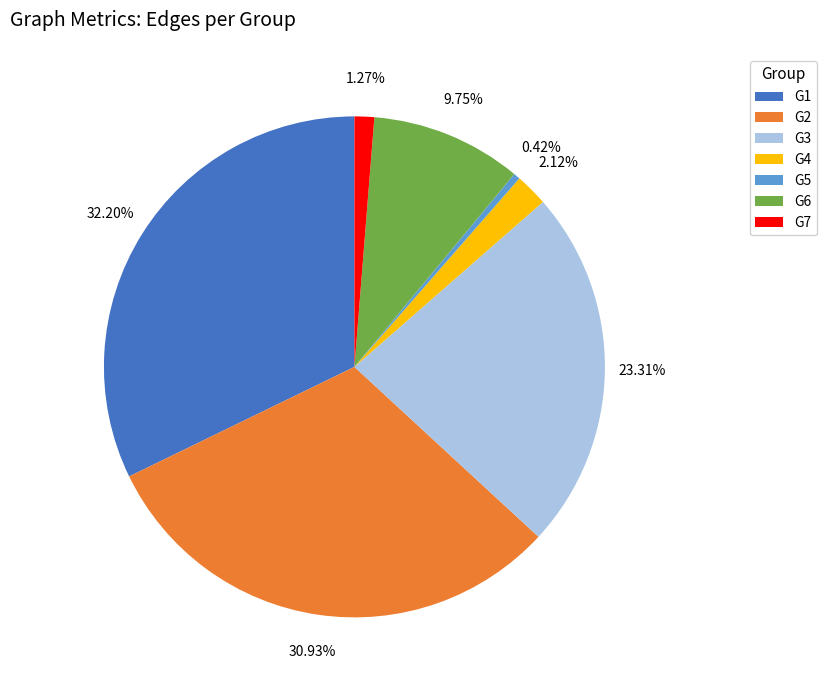

Does G1 represent more than half of the total?

No